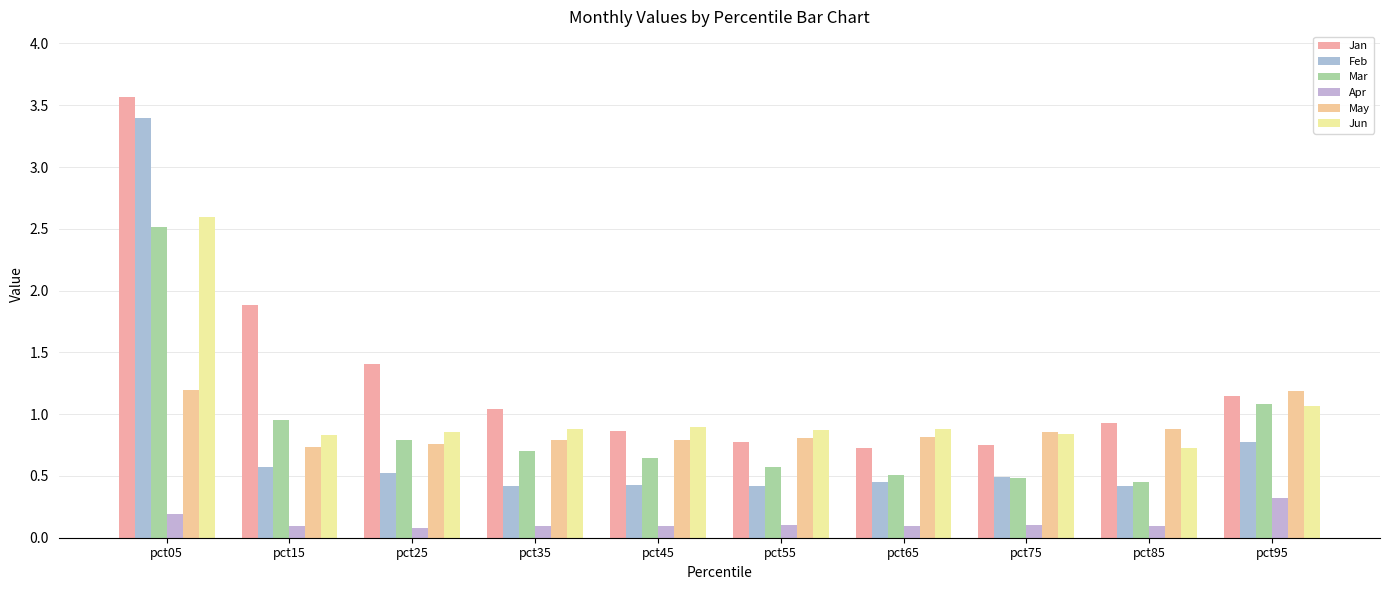

Which series has the largest total across all categories?

Jan